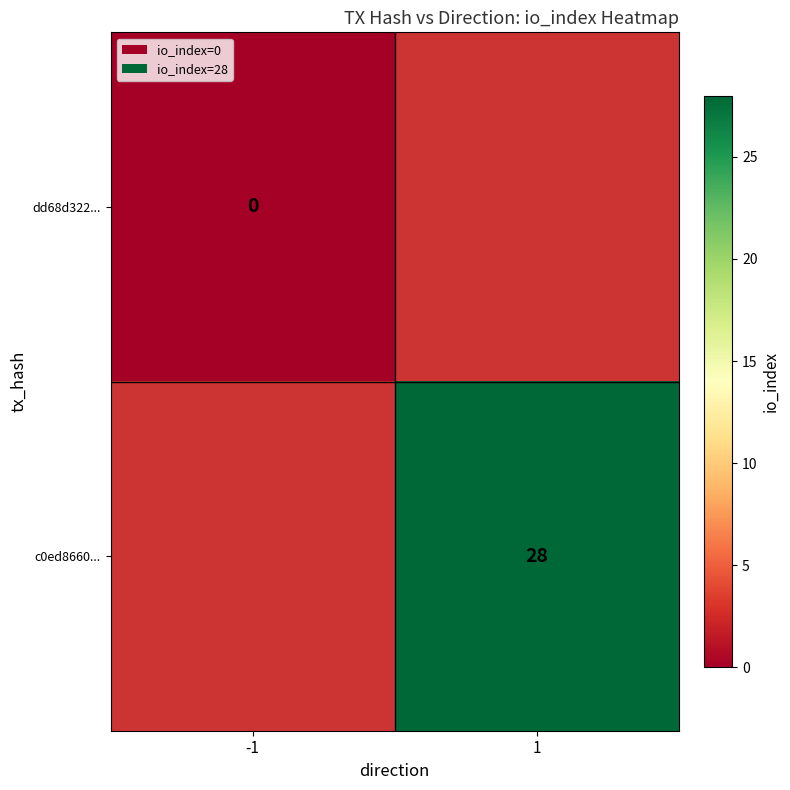

Count the number of categories in the chart.

2